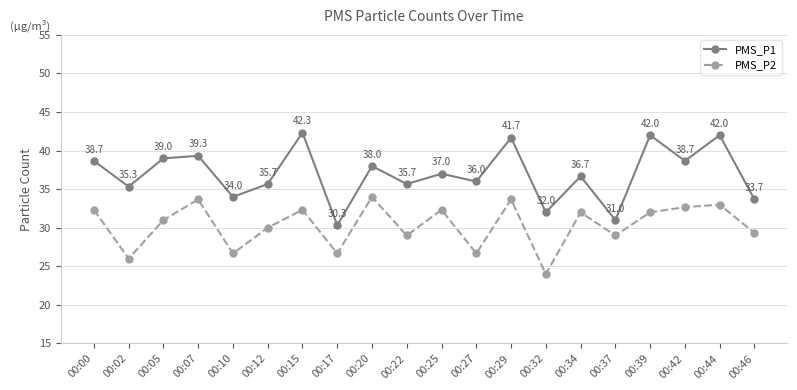

What is the maximum value for PMS_P1?

42.3